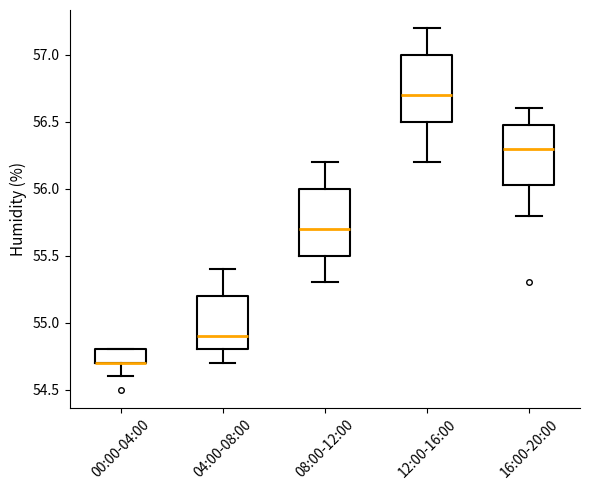

Reading left to right, read every box against the y-axis: the position of its median line, the range the box covers, and the ends of its whiskers. The values are not printed on the chart, so give them approximately, as read against the axis.

00:00-04:00: median 54.70 (drawn on the box's lower edge), box 54.70 to 54.80, whiskers 54.60 to 54.80
04:00-08:00: median 54.90, box 54.80 to 55.20, whiskers 54.70 to 55.40
08:00-12:00: median 55.70, box 55.50 to 56.00, whiskers 55.30 to 56.20
12:00-16:00: median 56.70, box 56.50 to 57.00, whiskers 56.20 to 57.20
16:00-20:00: median 56.30, box 56.05 to 56.50, whiskers 55.80 to 56.60